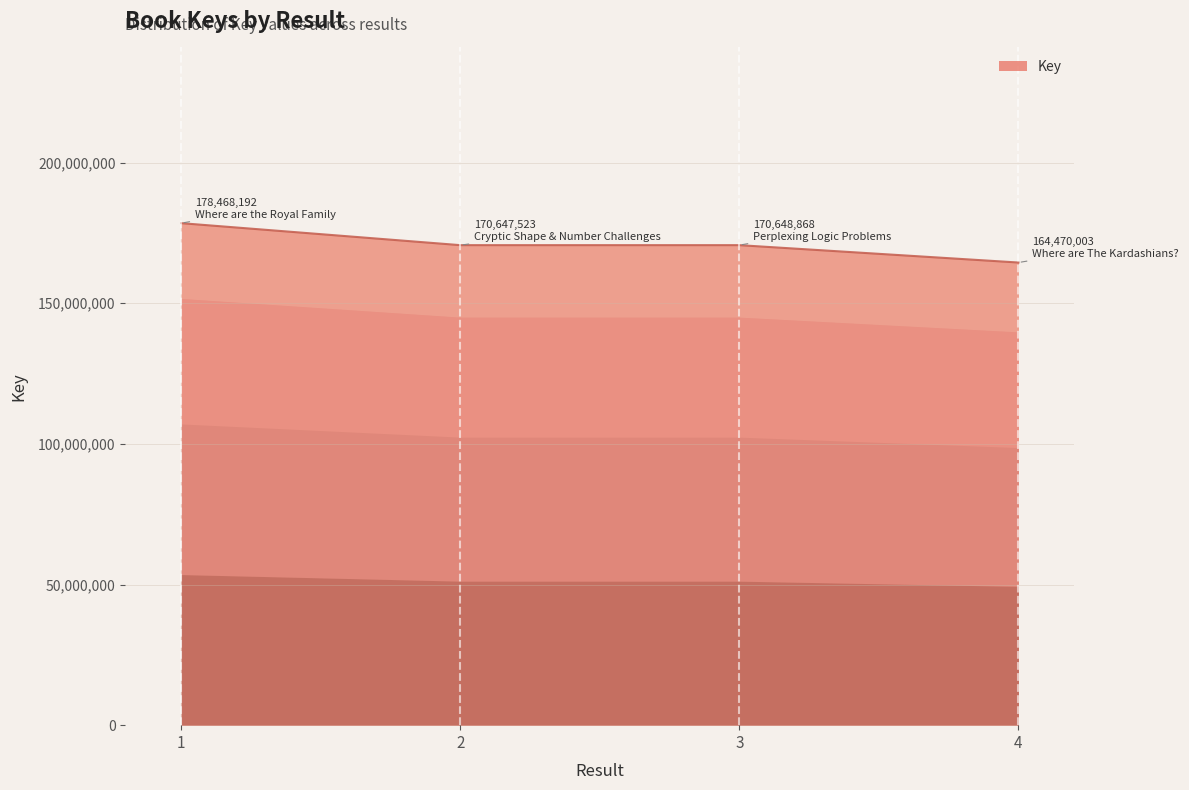

Rank the categories by value from lowest to highest.

4, 2, 3, 1